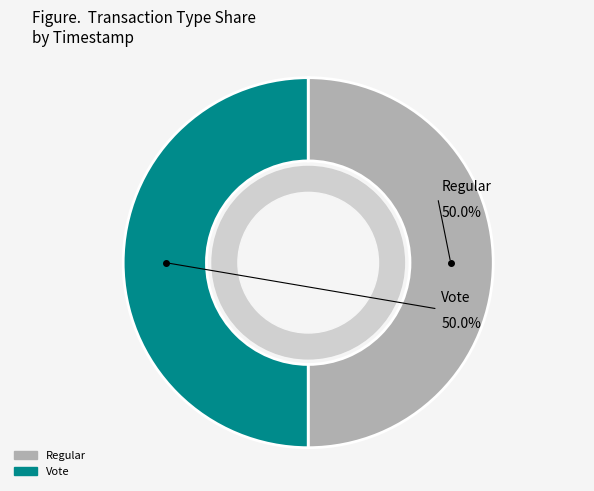

What percentage do Regular and Vote together represent?

100.0%